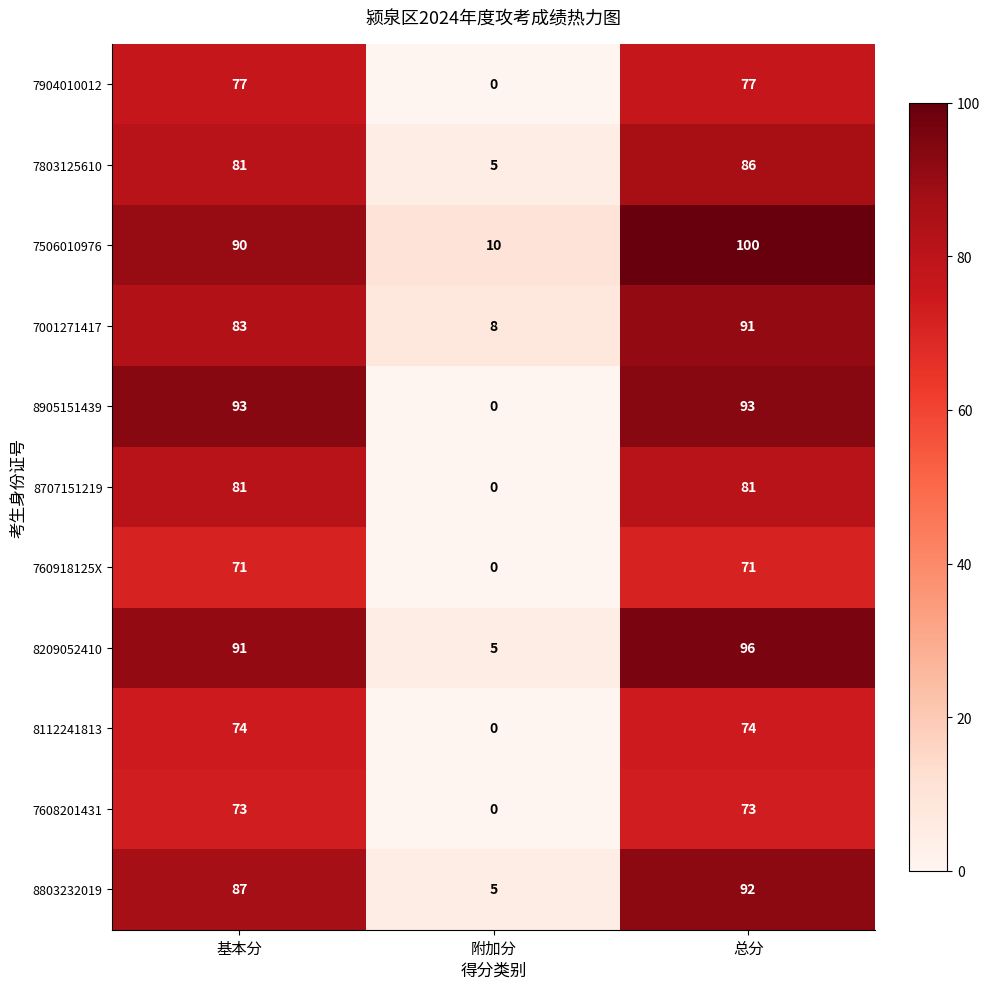

True or false: 7506010976 has a value of 6 at 附加分.

False